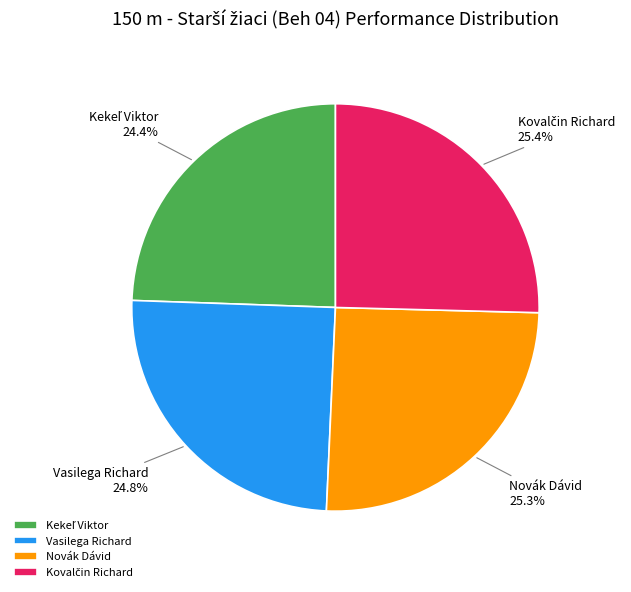

To the nearest percent, what is the difference between the largest and smallest slice percentages?

1%